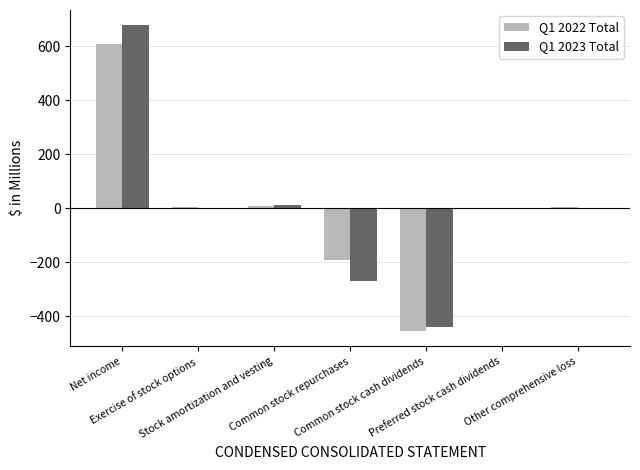

How many data points does each series have?

7